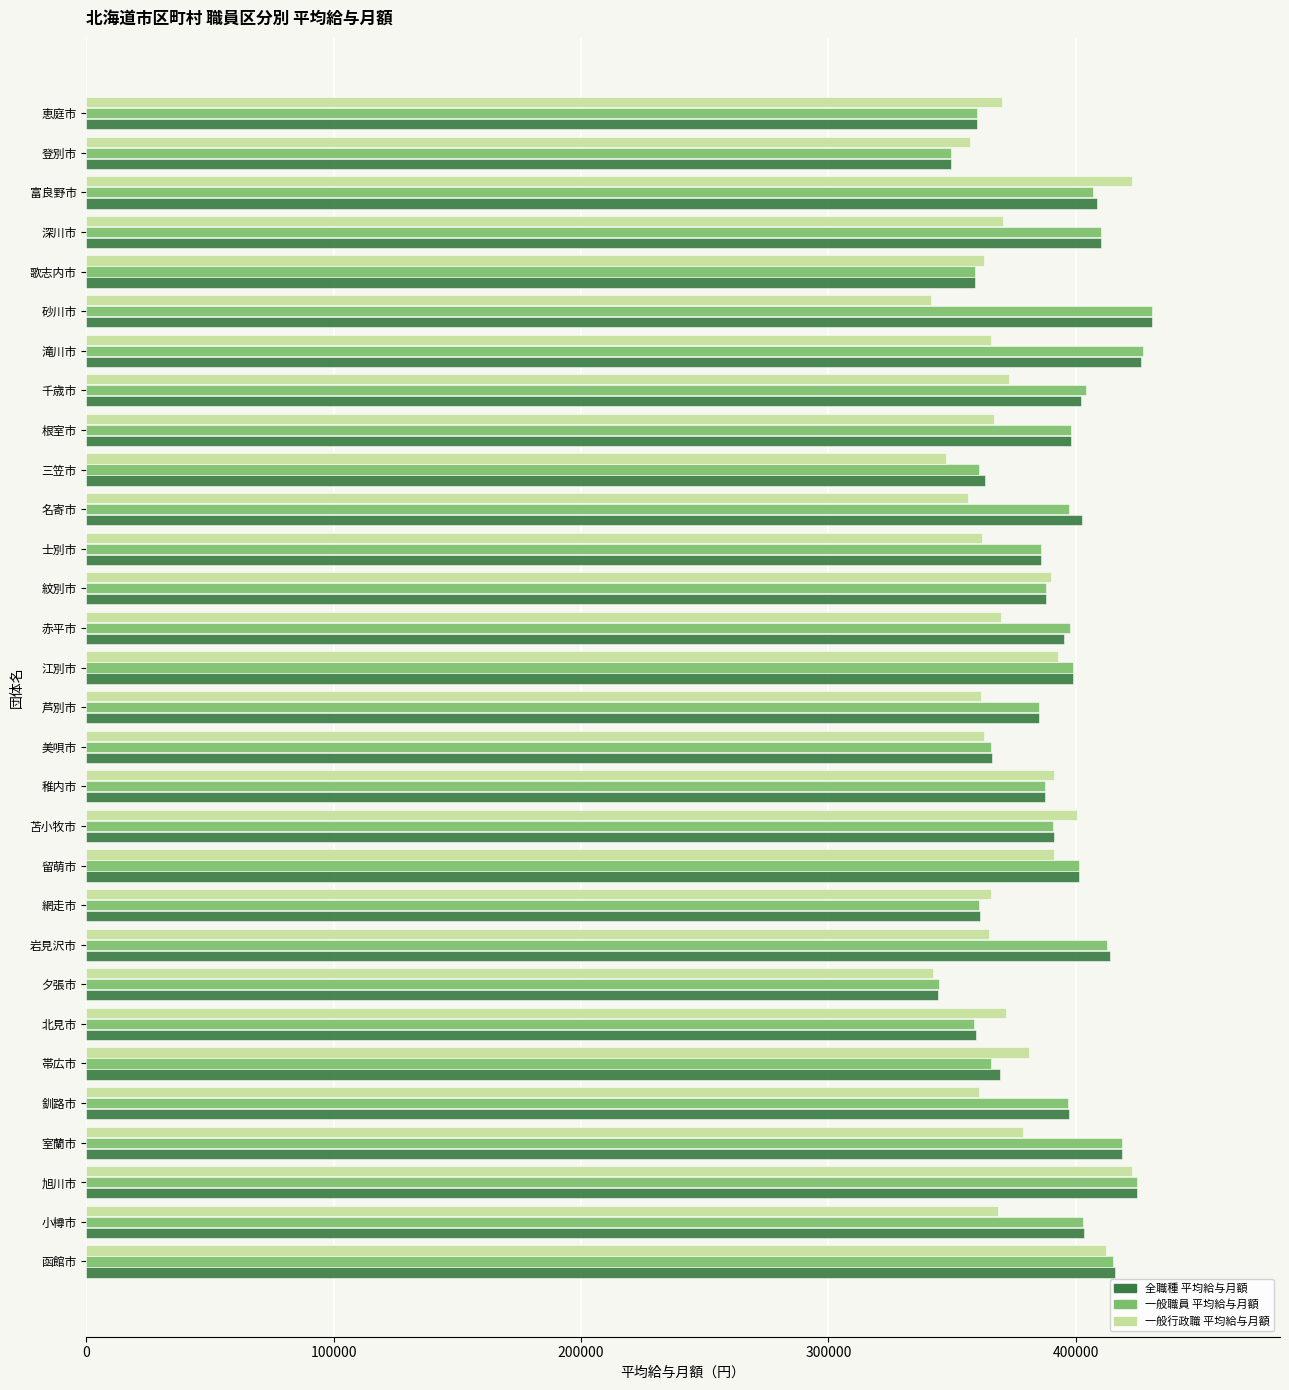

Which series changed the most between 砂川市 and 歌志内市?

全職種 平均給与月額